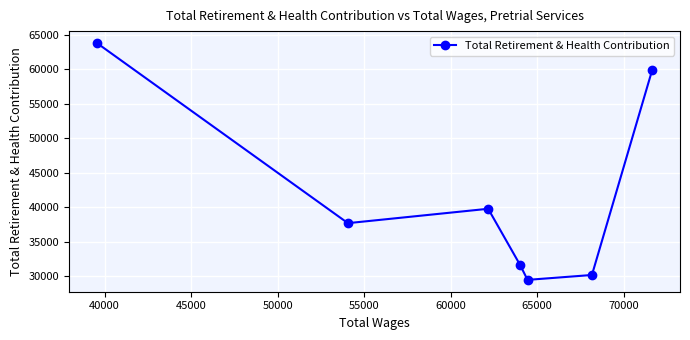

What is the smallest value displayed?

29500